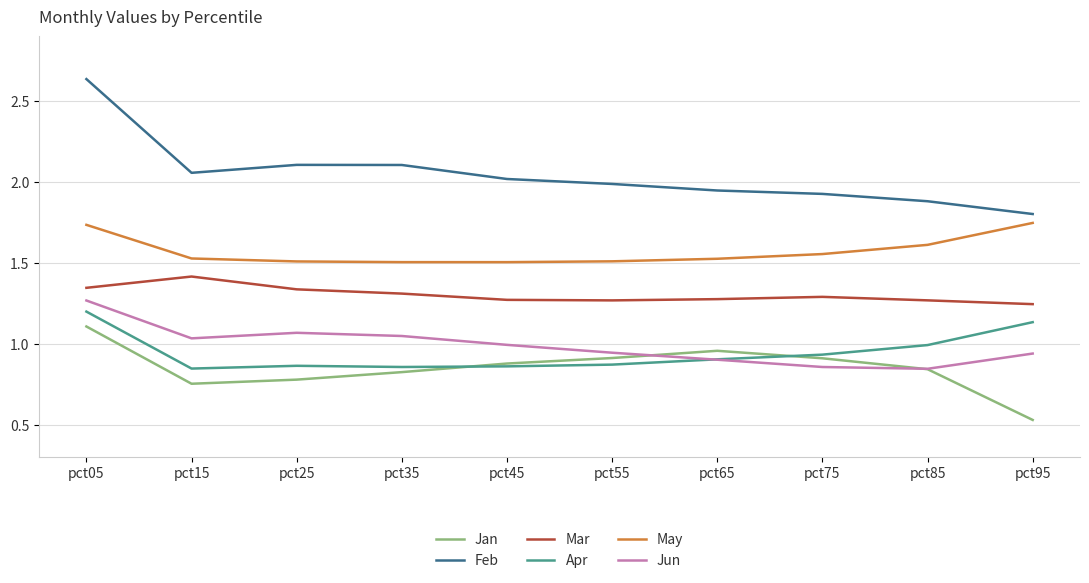

At which category does the chart reach its minimum across all series?

pct95